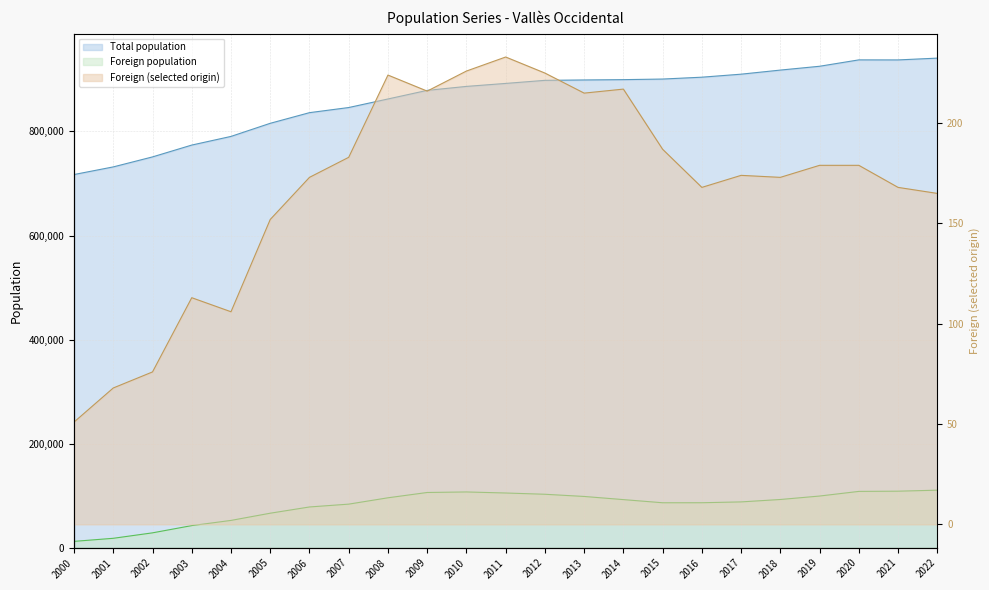

Which label corresponds to the smallest value in the chart?

2000